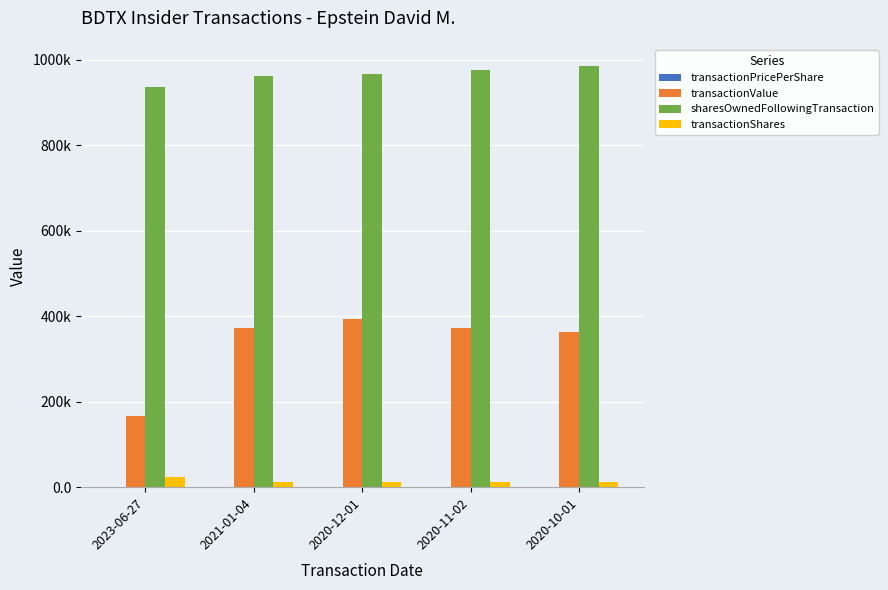

What is the total value across all series at 2020-10-01?

1362061.3